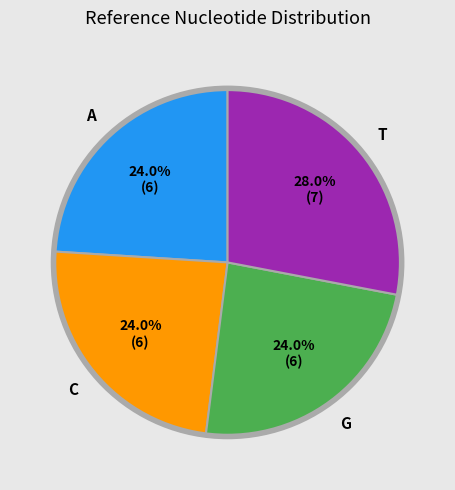

True or false: C accounts for 1% of the total.

False